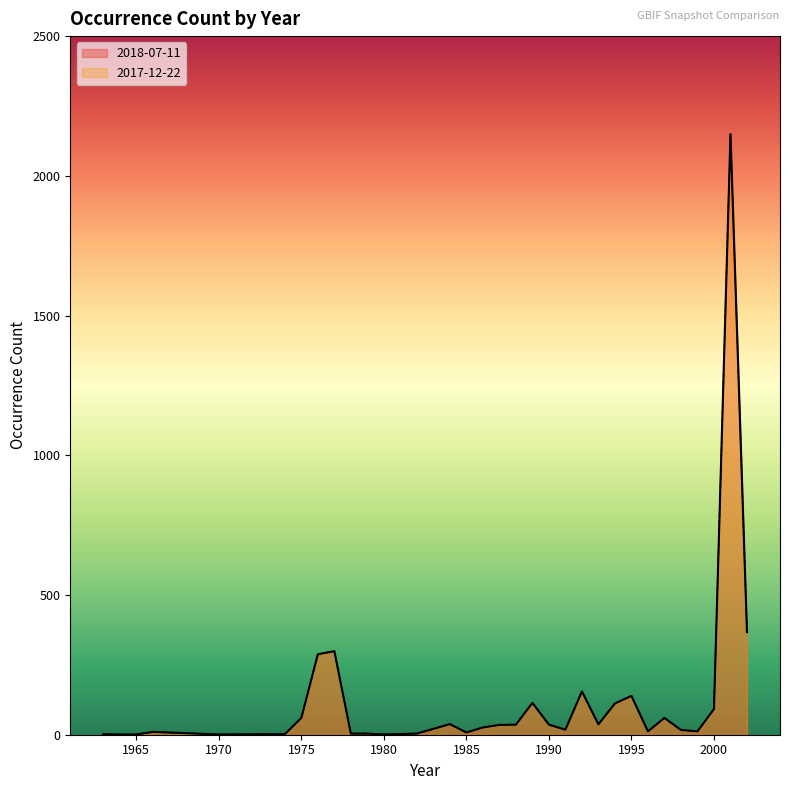

What is the difference between the maximum and minimum values in the 2017-12-22 series?

2148